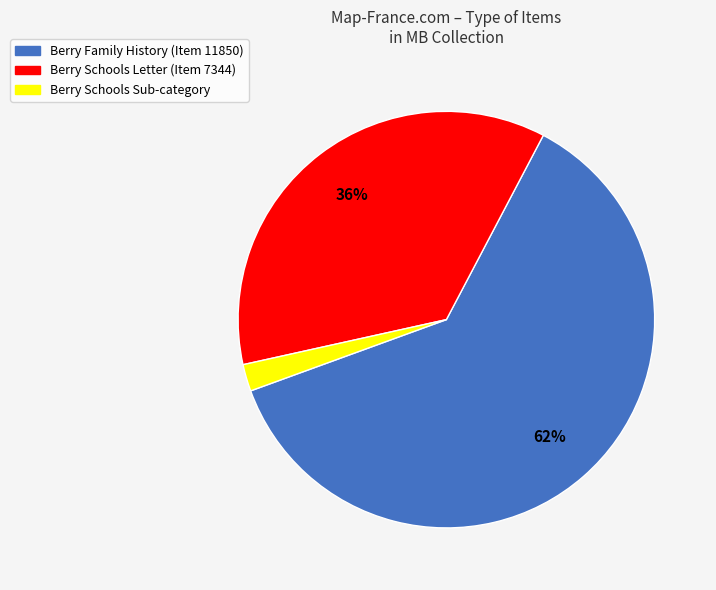

How many segments does this pie chart have?

3